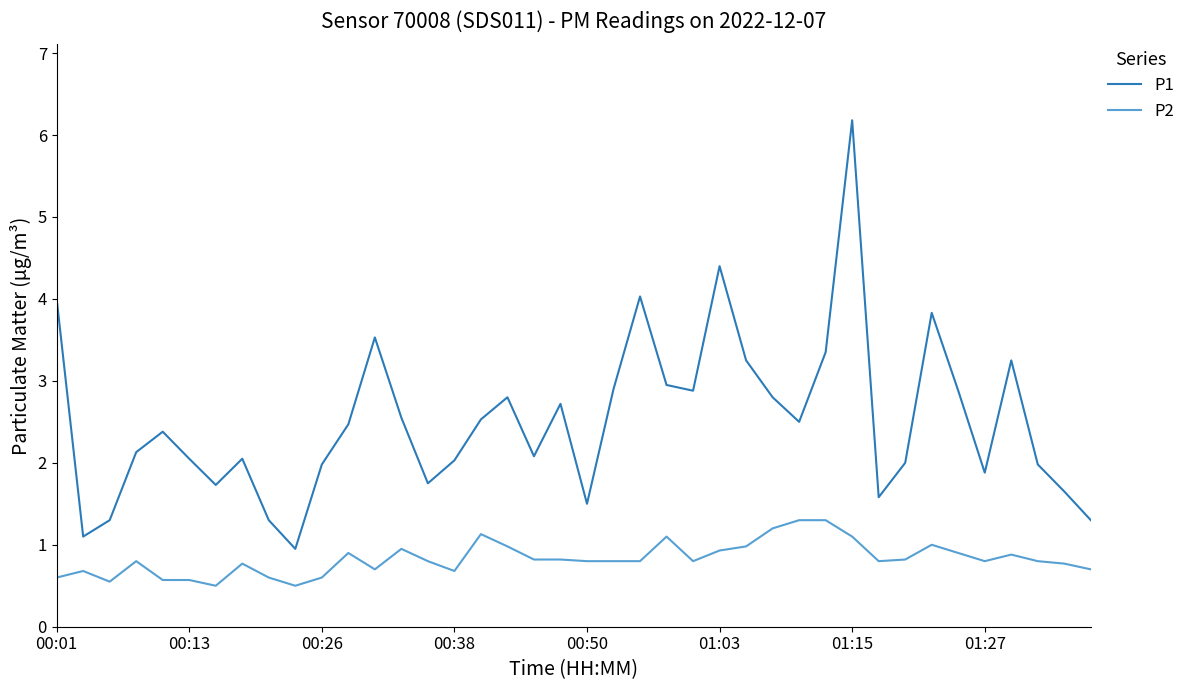

Rank the series by their average value, from lowest to highest.

P2, P1